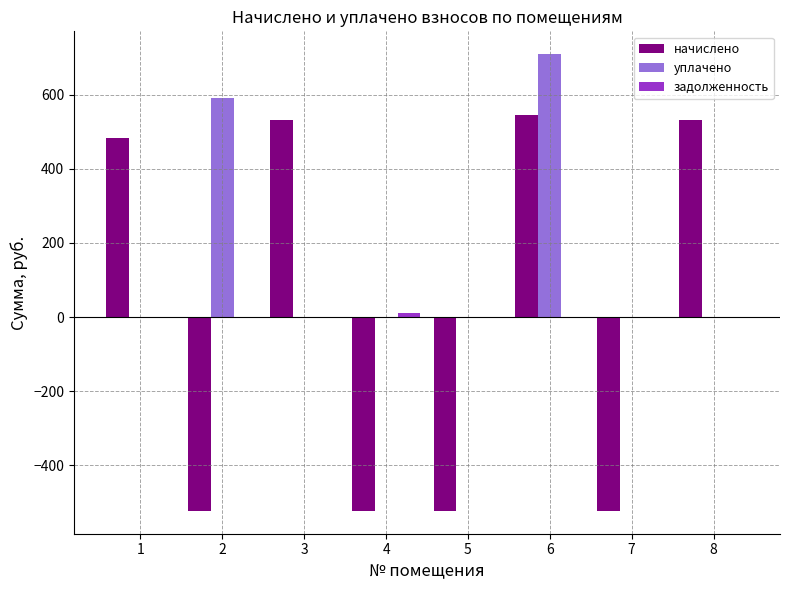

What is the sum of the начислено values at 6 and 5?

21.7